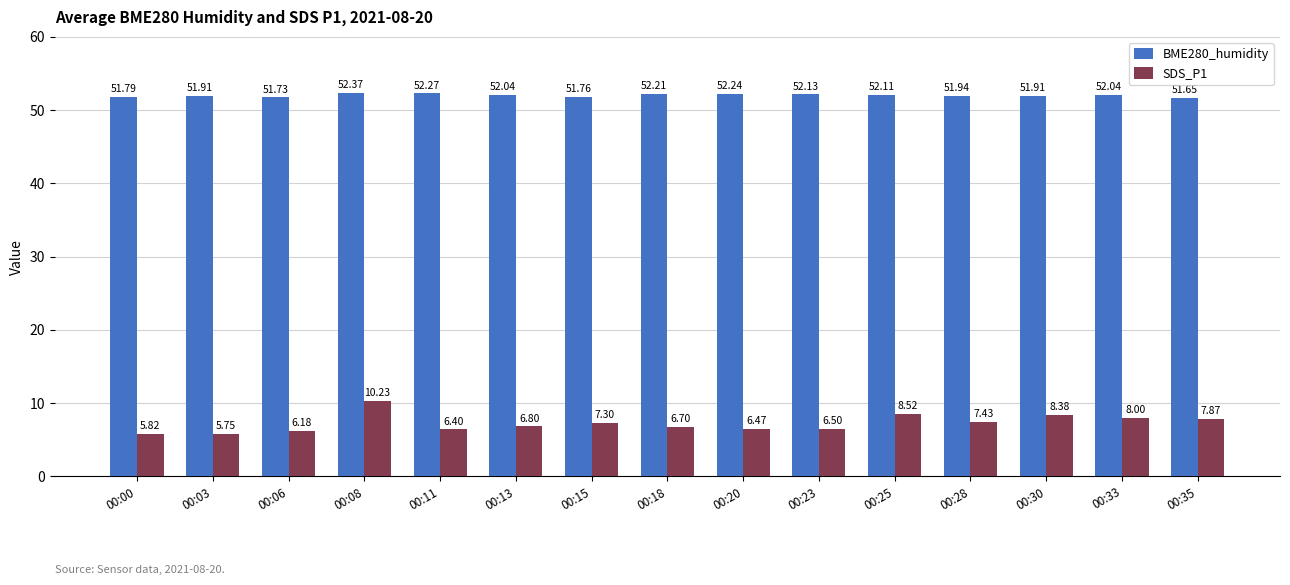

List the series in order of their peak value, highest first.

BME280_humidity, SDS_P1